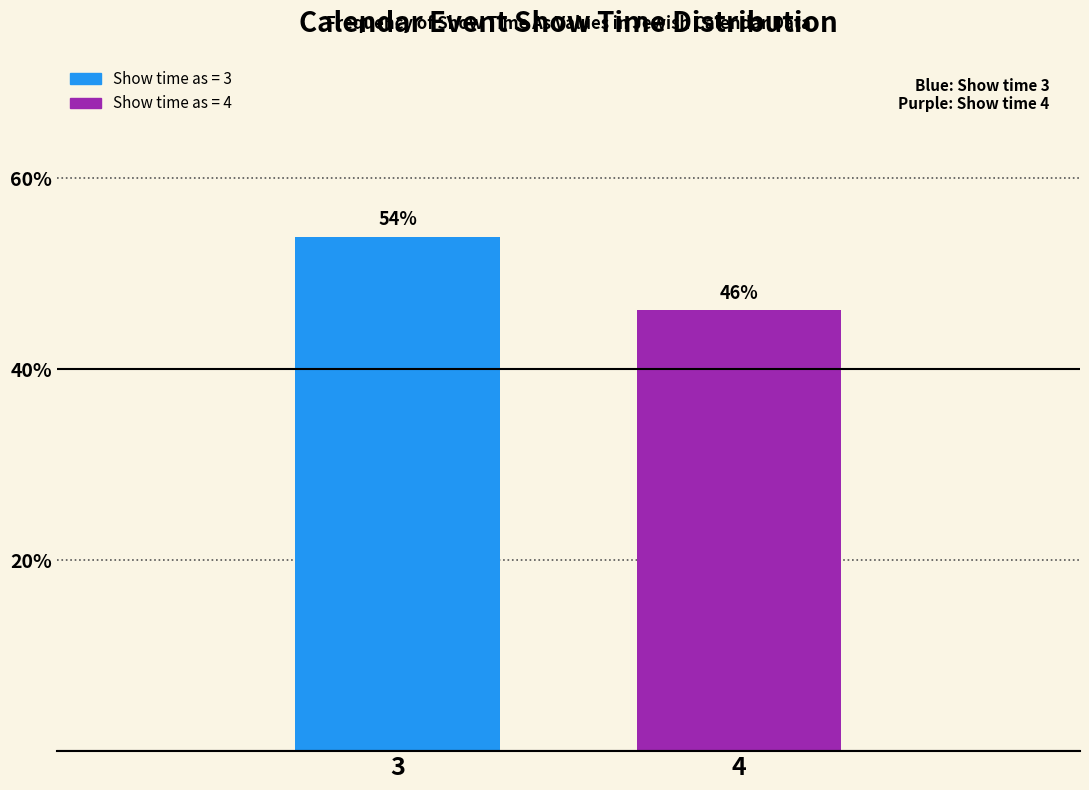

What is the ratio of the value at 4 to the value at 3?

0.9